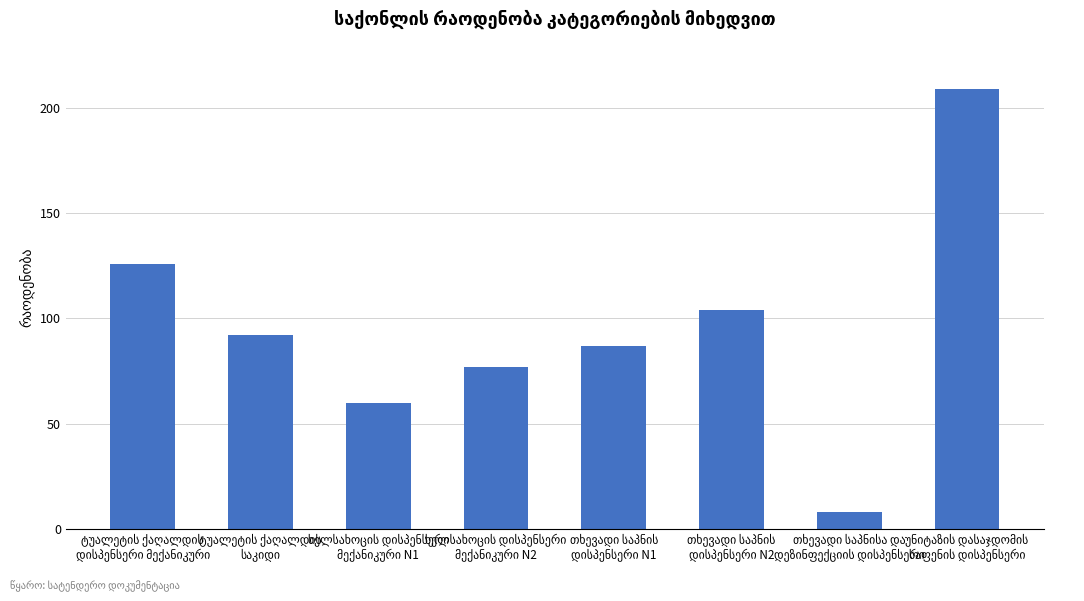

Reading right to left, what are all the values shown in this chart?

209	8	104	87	77	60	92	126